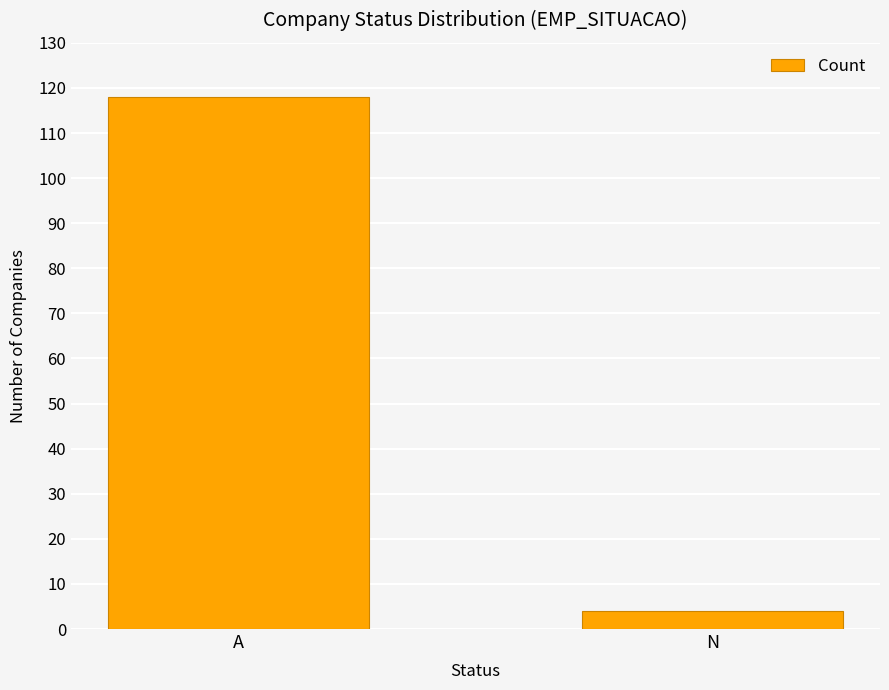

What is the greatest value displayed?

118